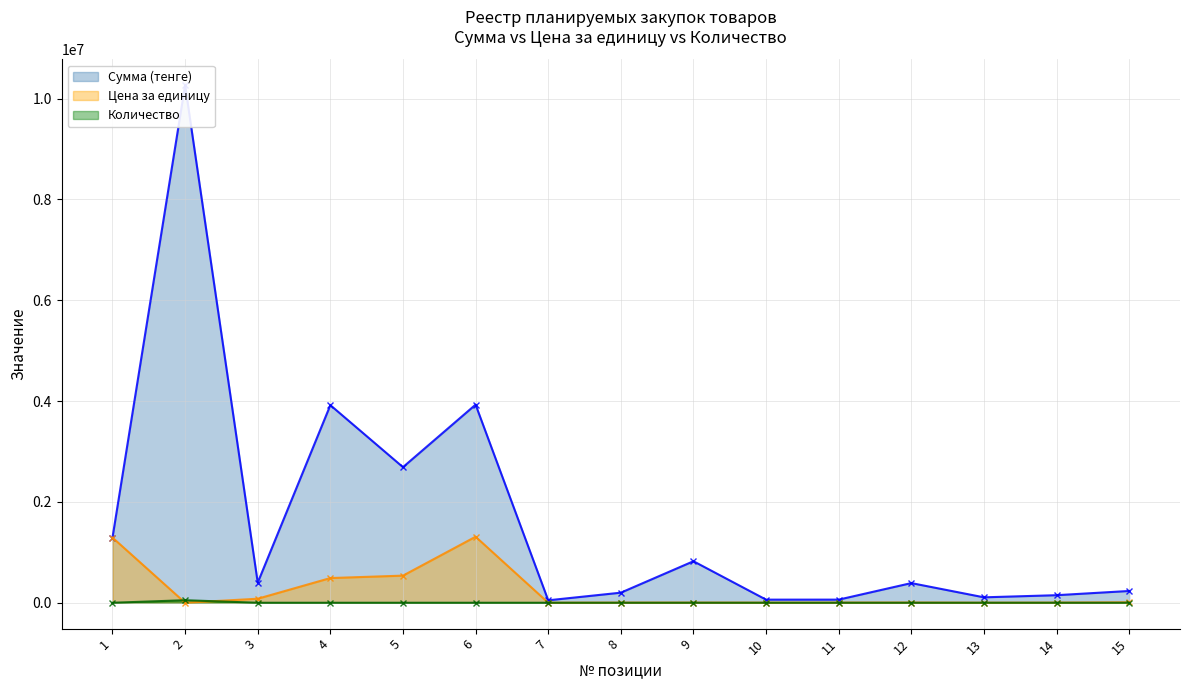

At which label does Сумма (тенге) reach its peak?

2